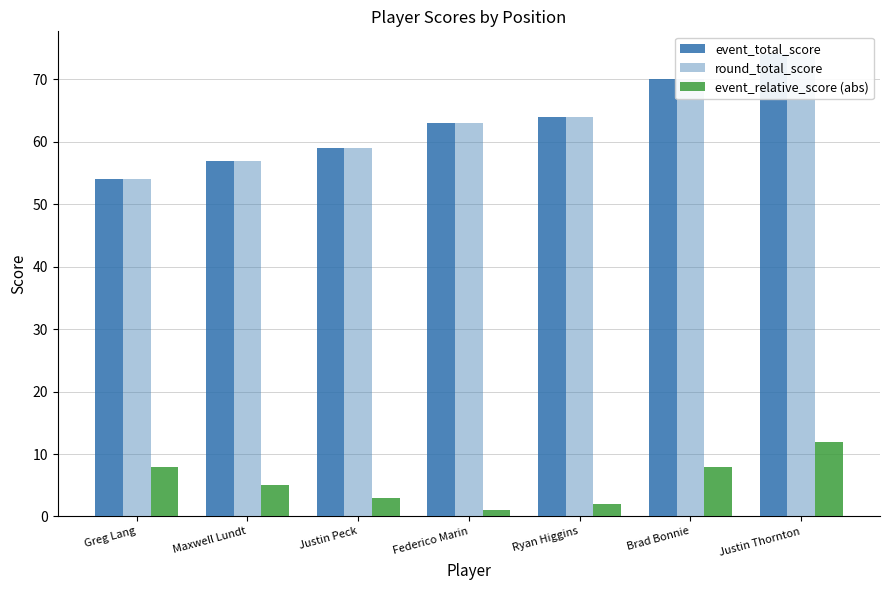

What value does the event_total_score series have at Brad Bonnie, to the nearest 5?

70